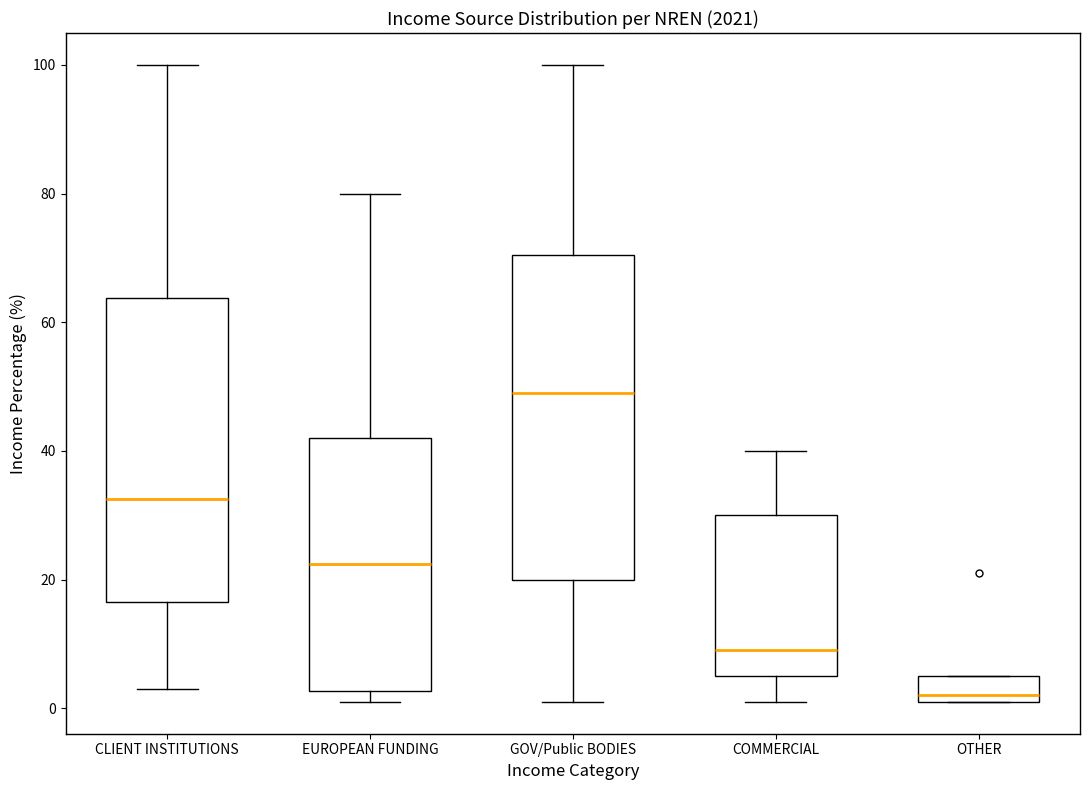

Where does the median line of the box for COMMERCIAL sit on the y-axis? The values are not printed on the chart, so give them approximately, as read against the axis.

10